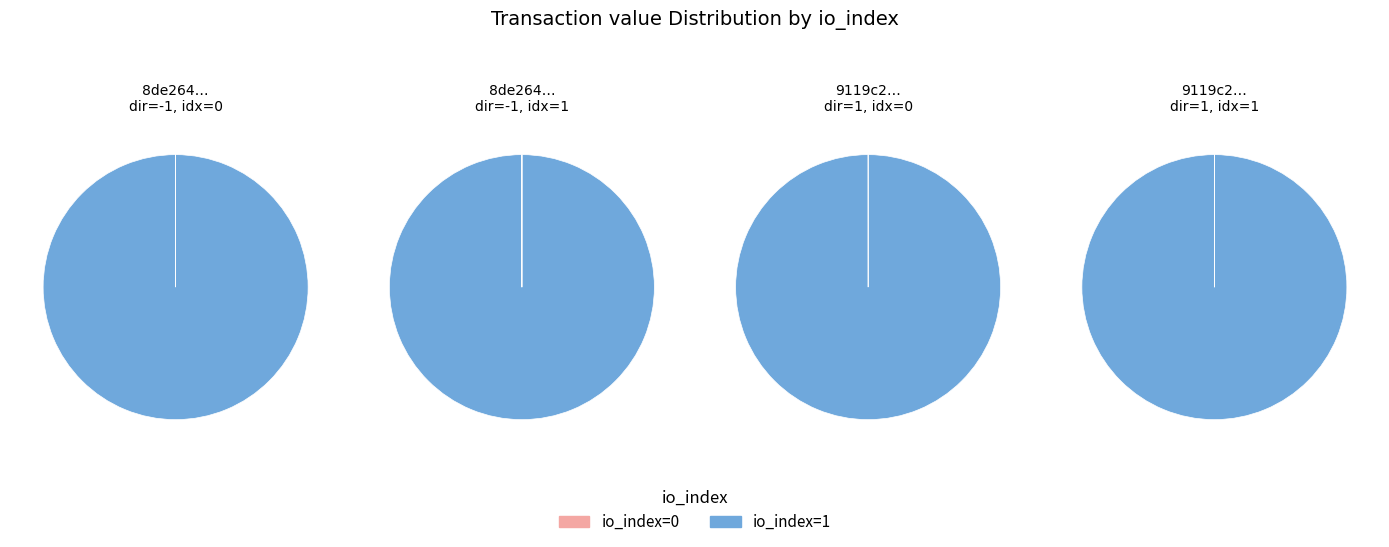

Between 1 and 3, which series saw the biggest shift?

io_index=0